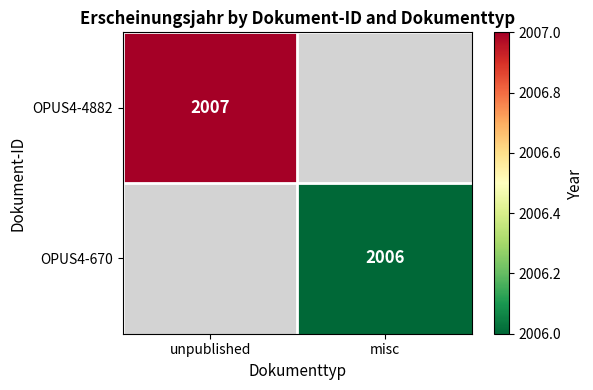

The OPUS4-670 series shows 2006 at misc. True or false?

True